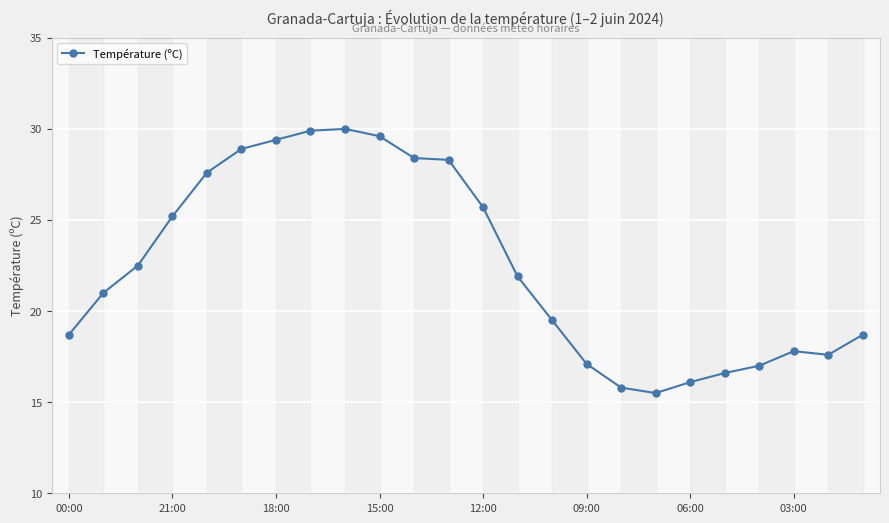

What is the smallest value displayed?

15.5